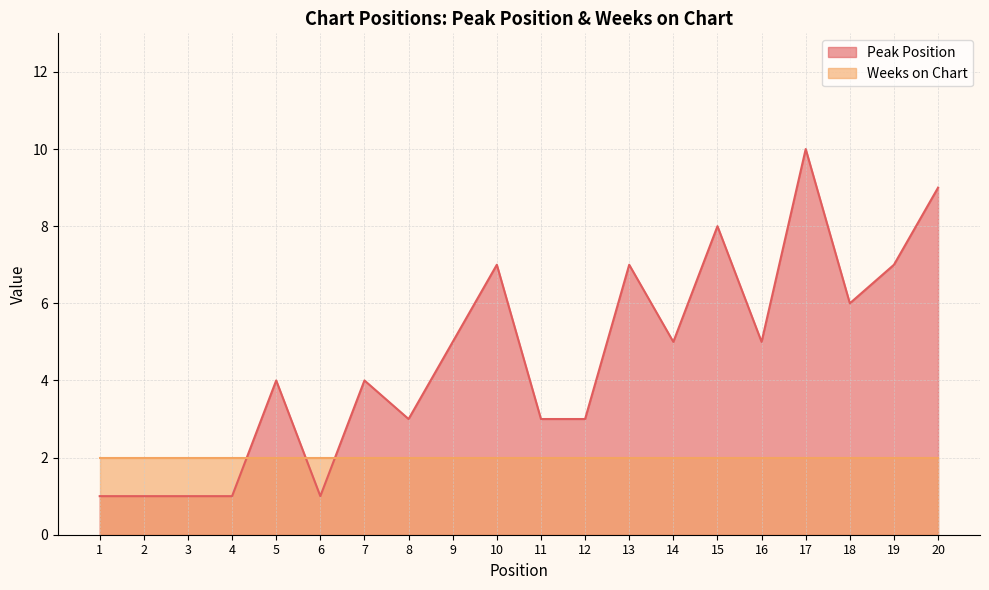

Approximately how many times larger is the value at 16 compared to 20?

0.6